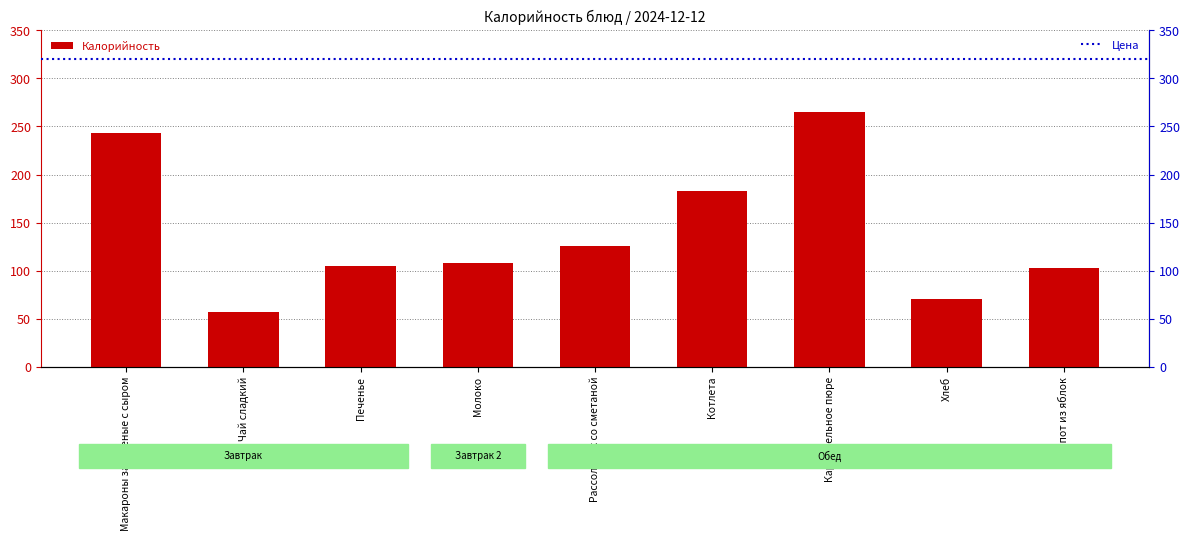

Which has a higher value, Печенье or Компот из яблок?

Печенье